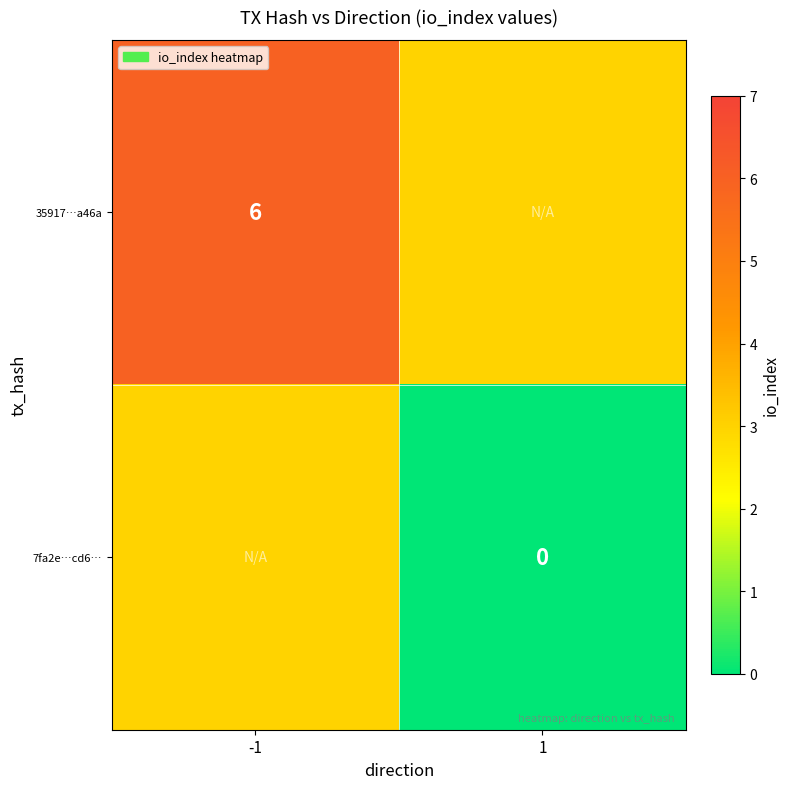

Which series has the widest spread of values?

35917…a46a